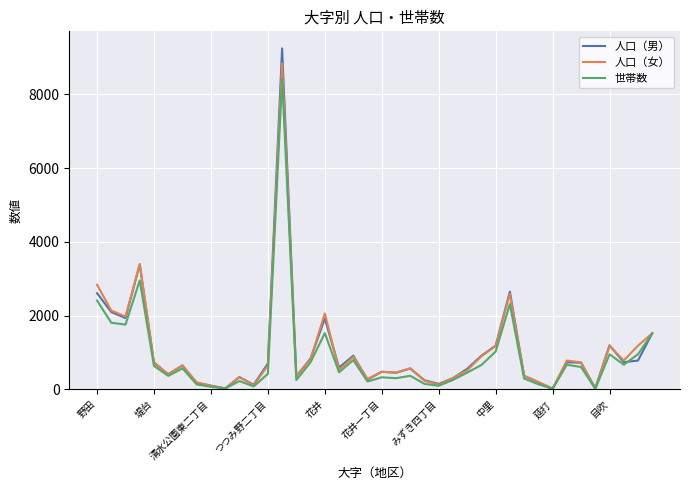

What is the greatest value displayed?

9241